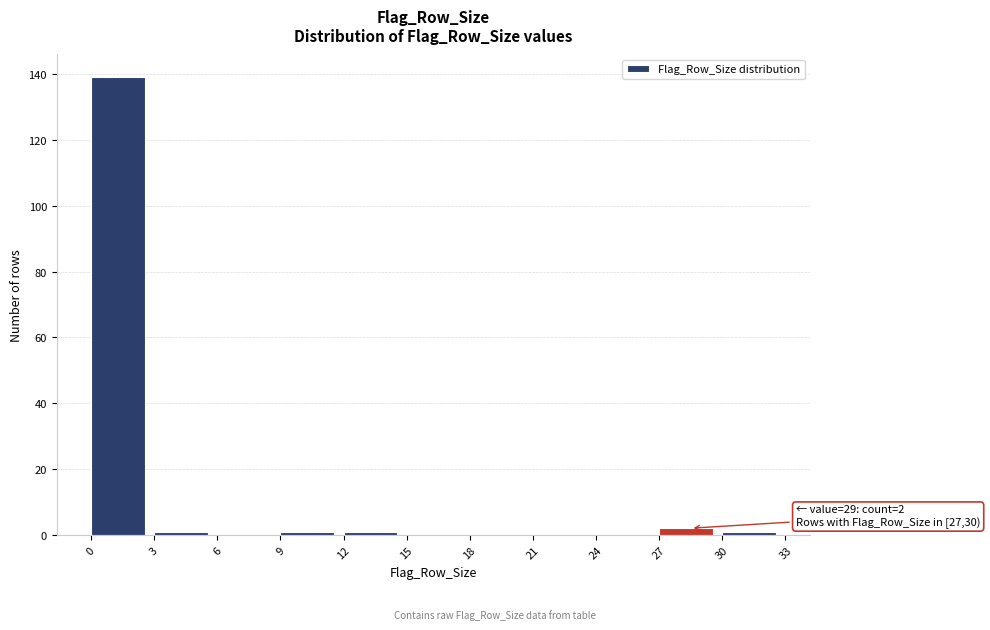

Which range on the x-axis has the tallest bar?

0 to 3